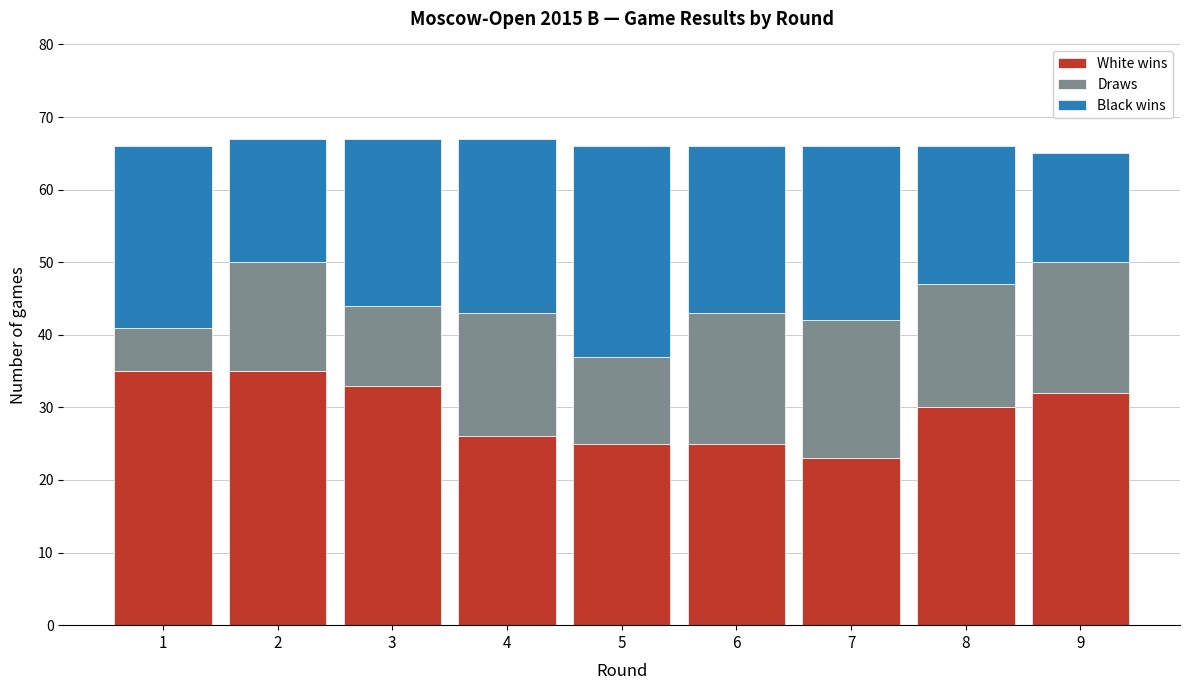

Reading left to right, list the values for the White wins series.

35	35	33	26	25	25	23	30	32